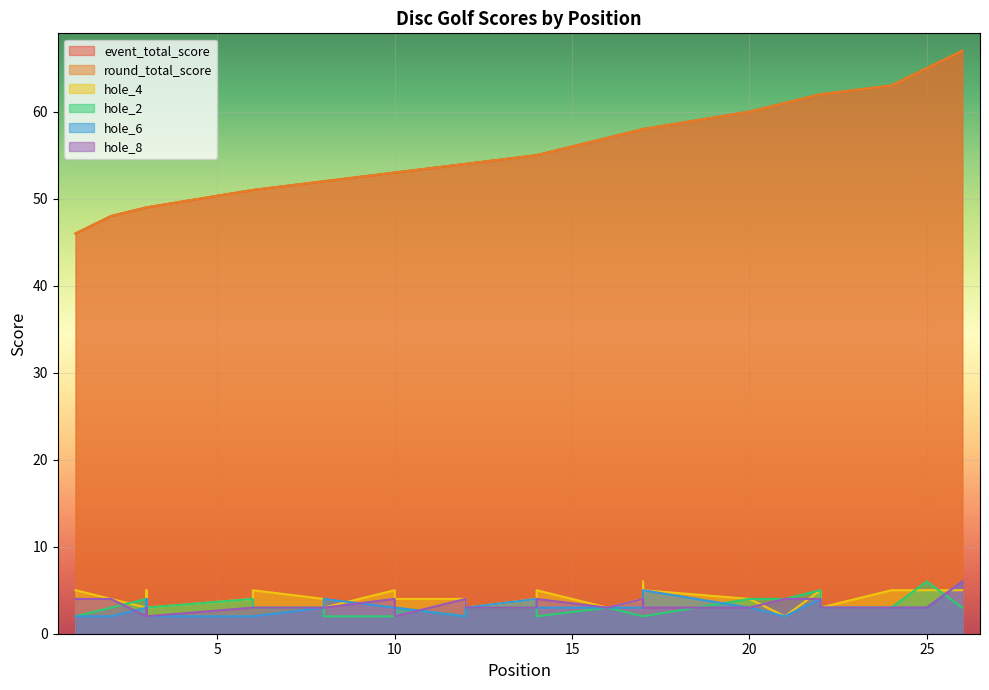

Which category has the highest value in the hole_2 series?

25